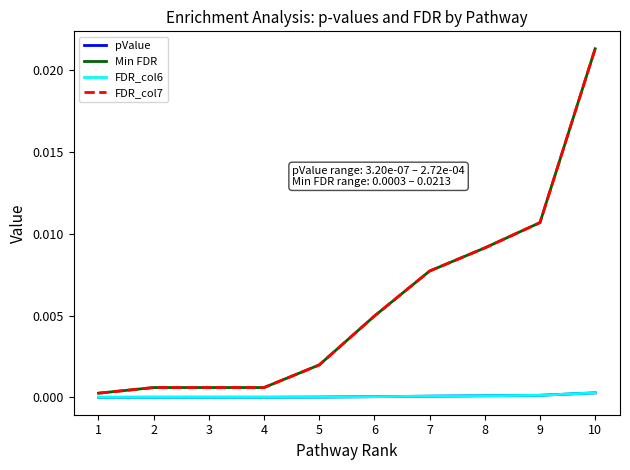

Which series has the widest spread of values?

Min FDR